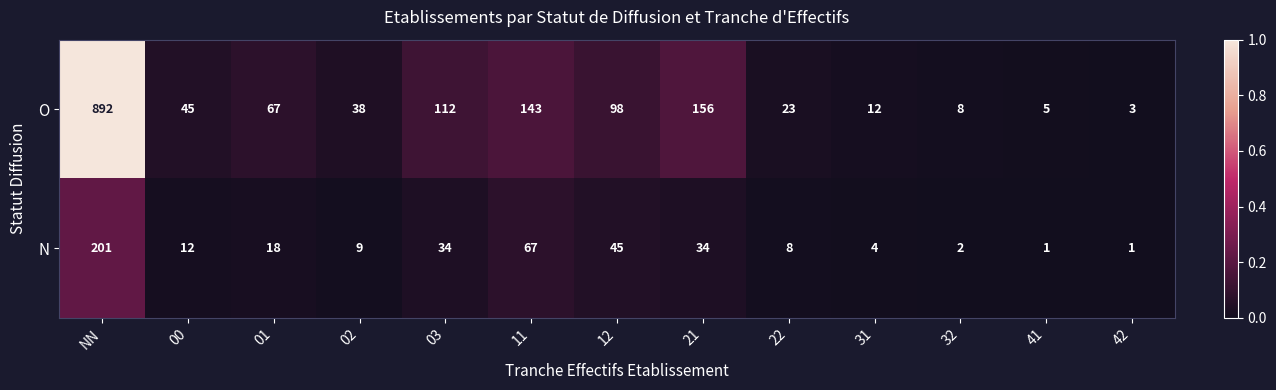

The value of O at 32 is 8. True or false?

True